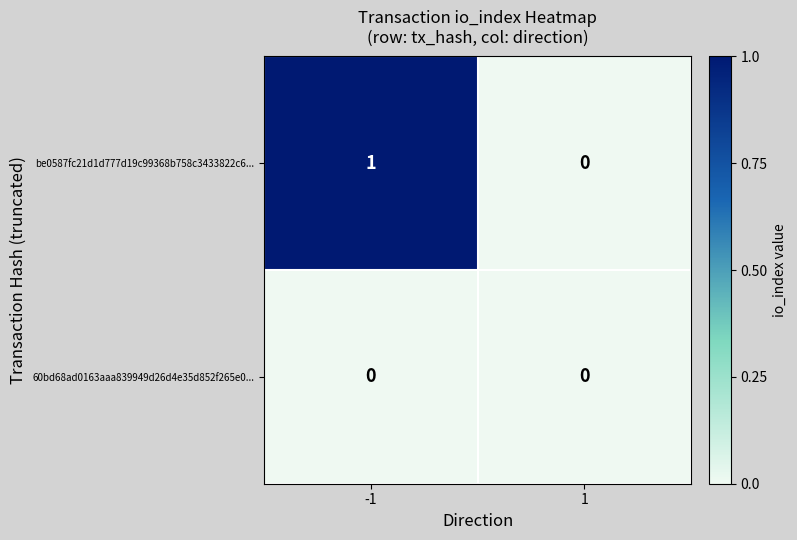

Is it true that 60bd68ad0163aaa839949d26d4e35d852f265e0... equals 0 at 1?

True